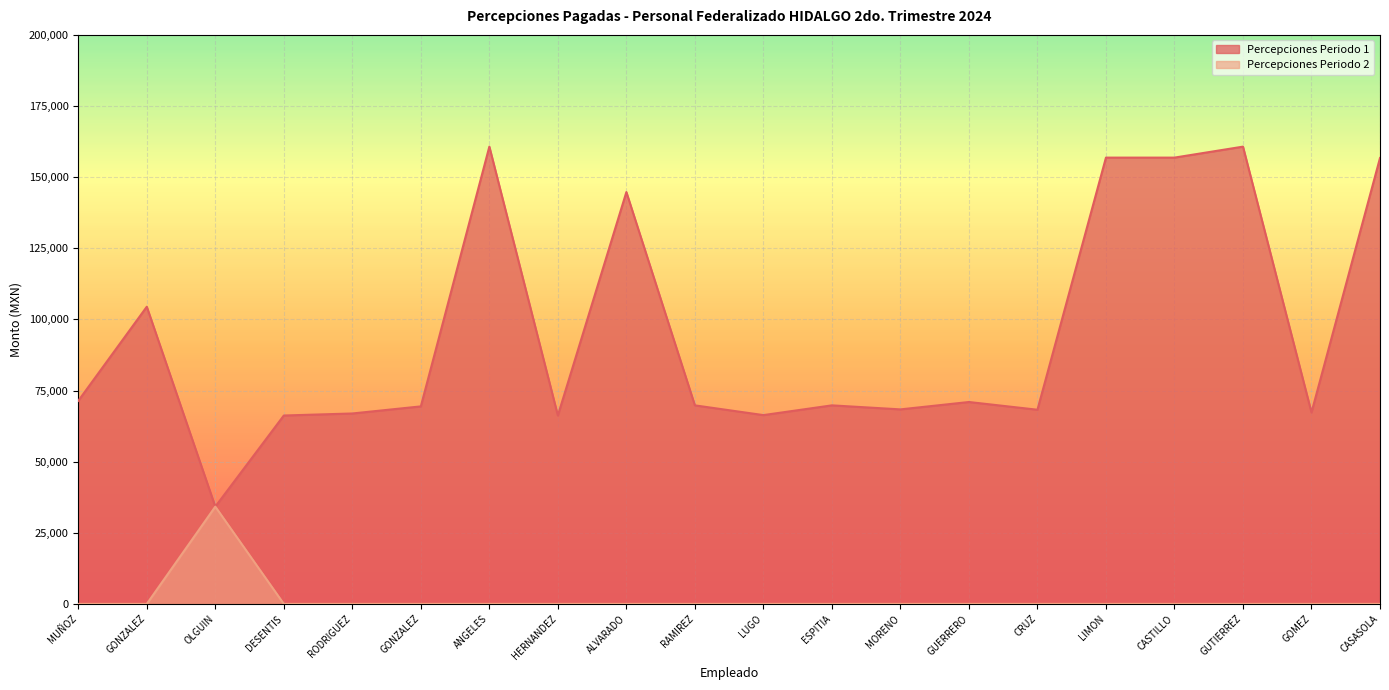

Count the number of categories in the chart.

20